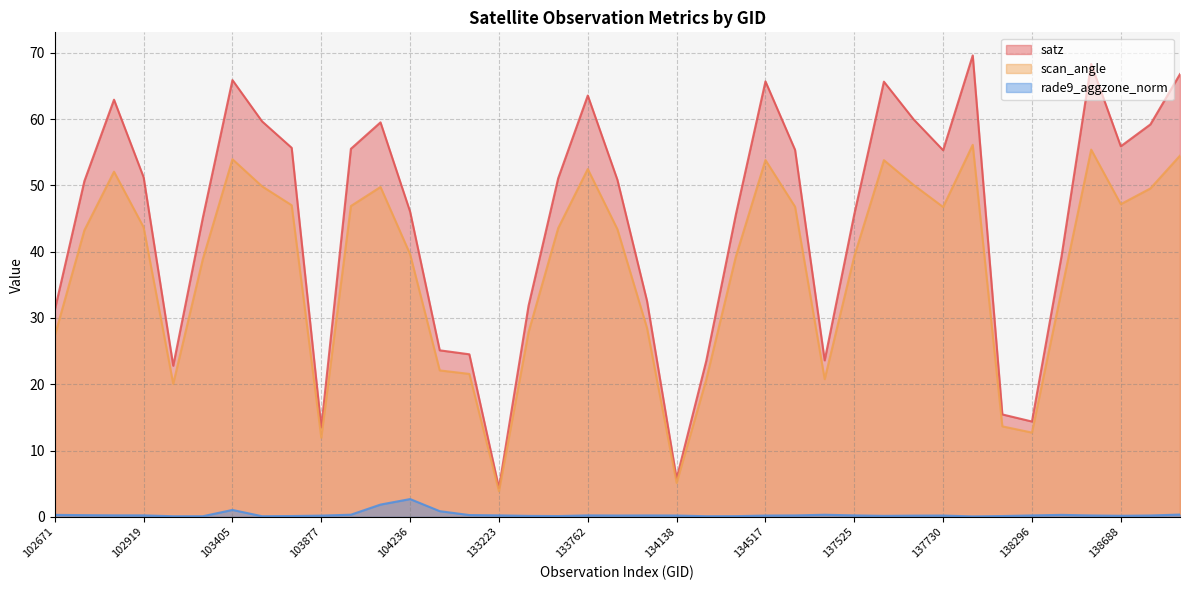

At which label is scan_angle closest to 29?

133957